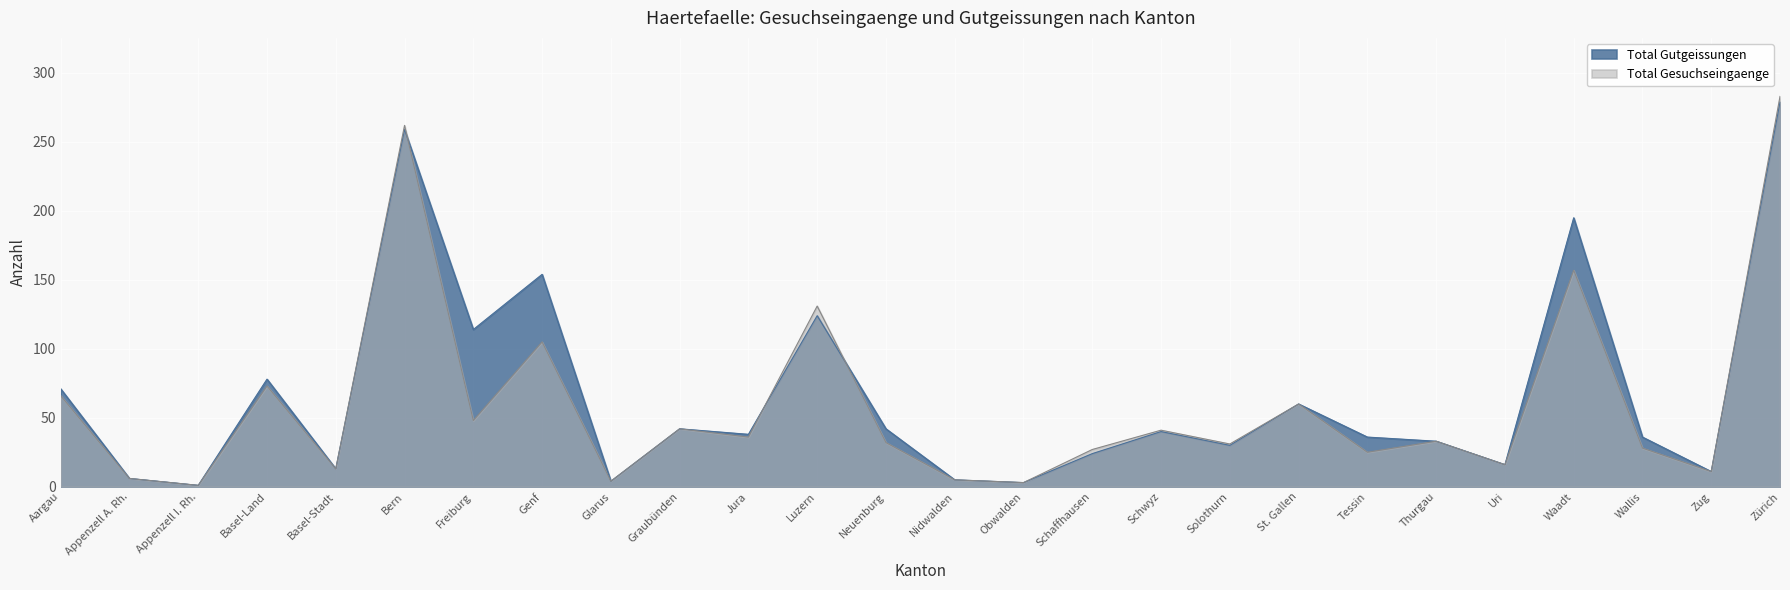

Is it true that Total Gesuchseingaenge equals 71 at Freiburg?

False